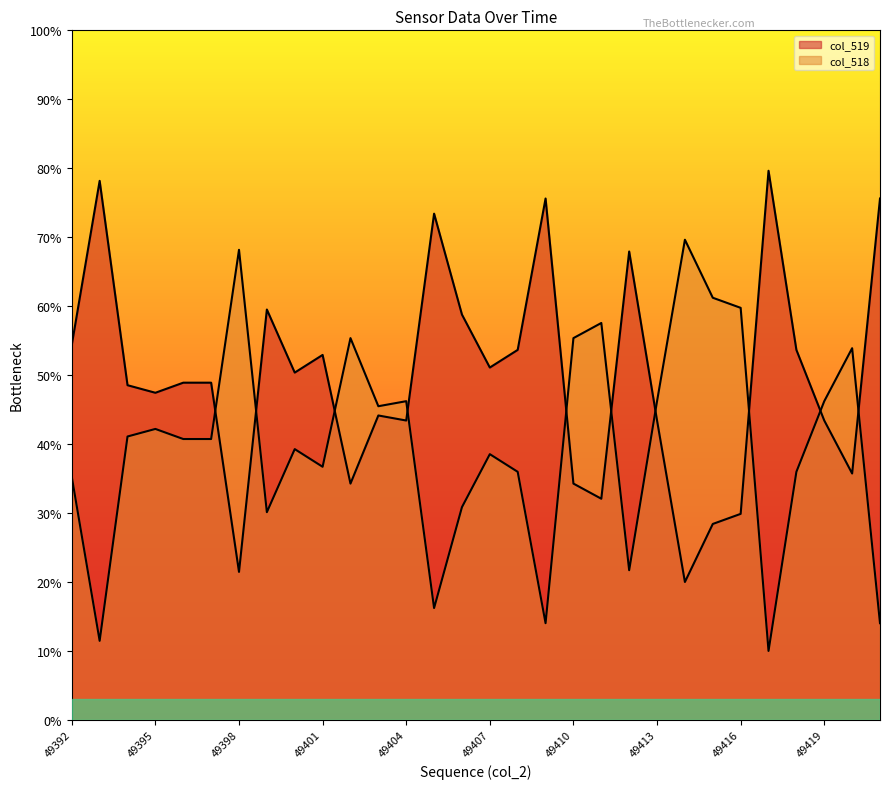

What is the sum of all col_518 values?

12.0